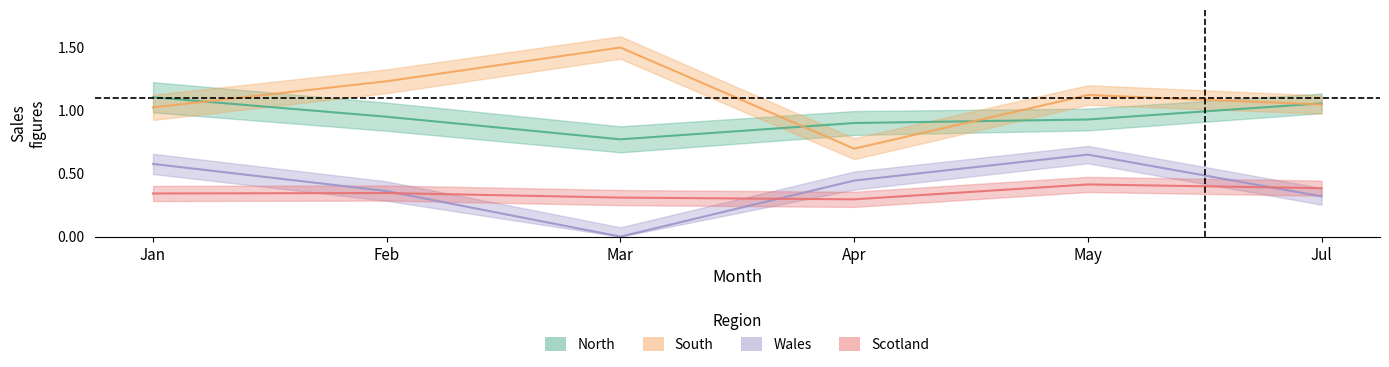

Does the chart have visible grid lines?

No